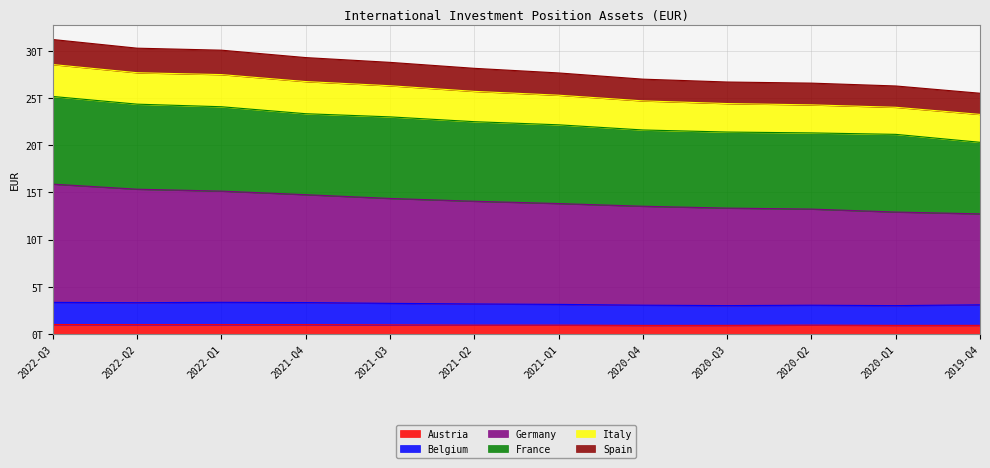

What is the label of the 11th point from the right?

2022-Q2